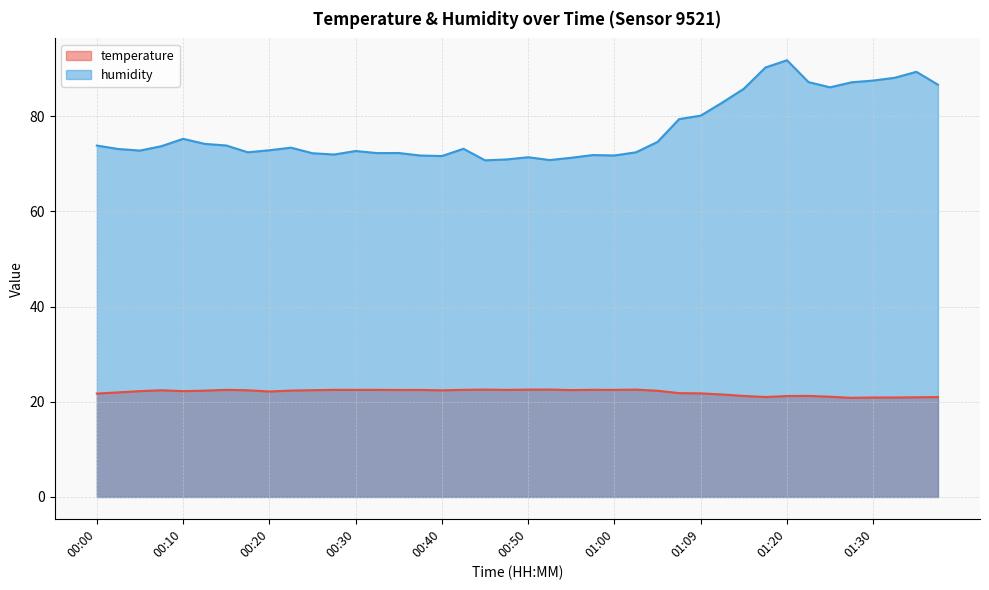

Where is the first local maximum for humidity?

00:10